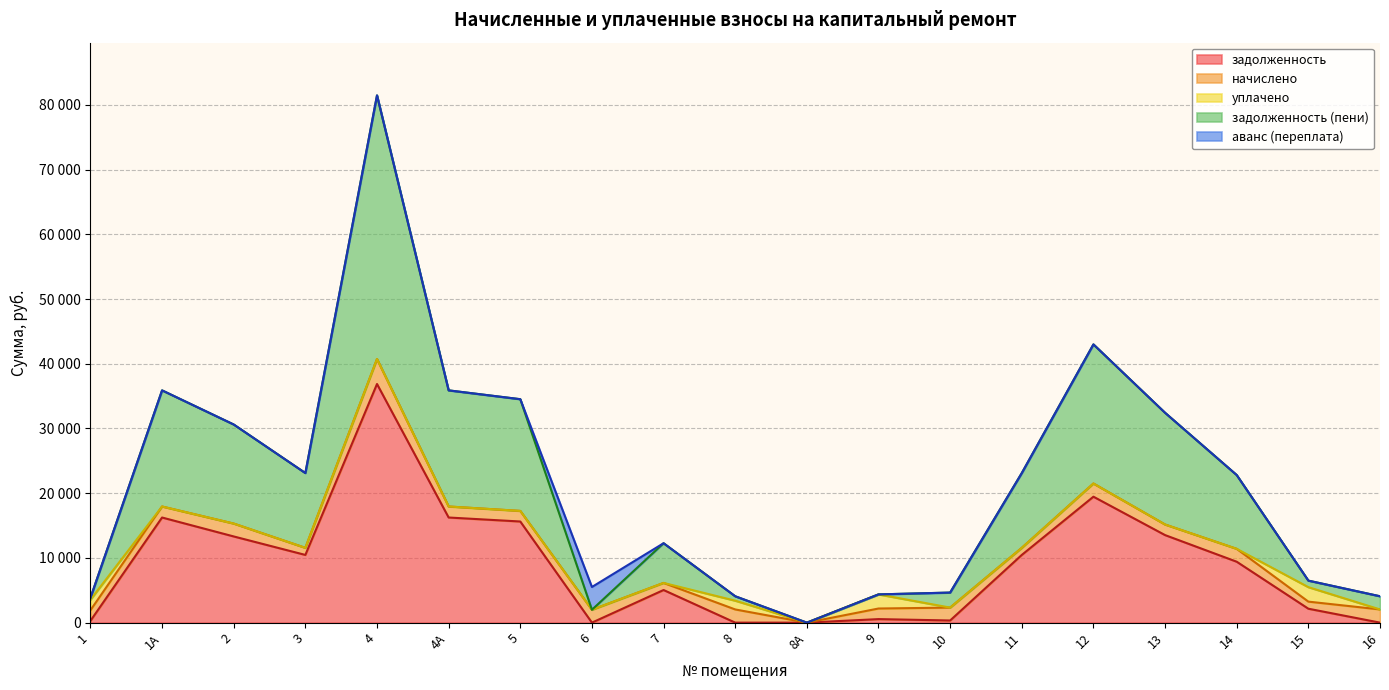

Is the value of аванс (переплата) at 10 greater than the value of задолженность at 8?

No